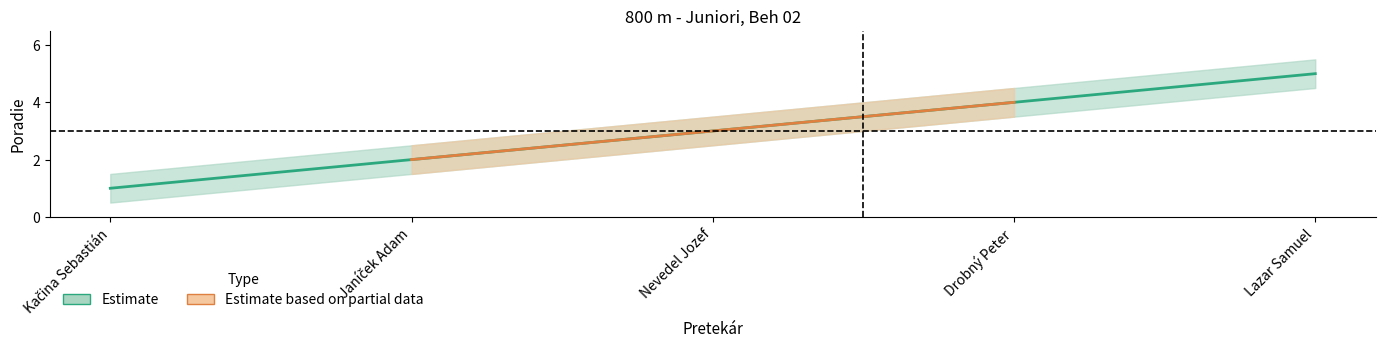

What is the value of the Poradie_lower point at the 1st from the left?

0.5